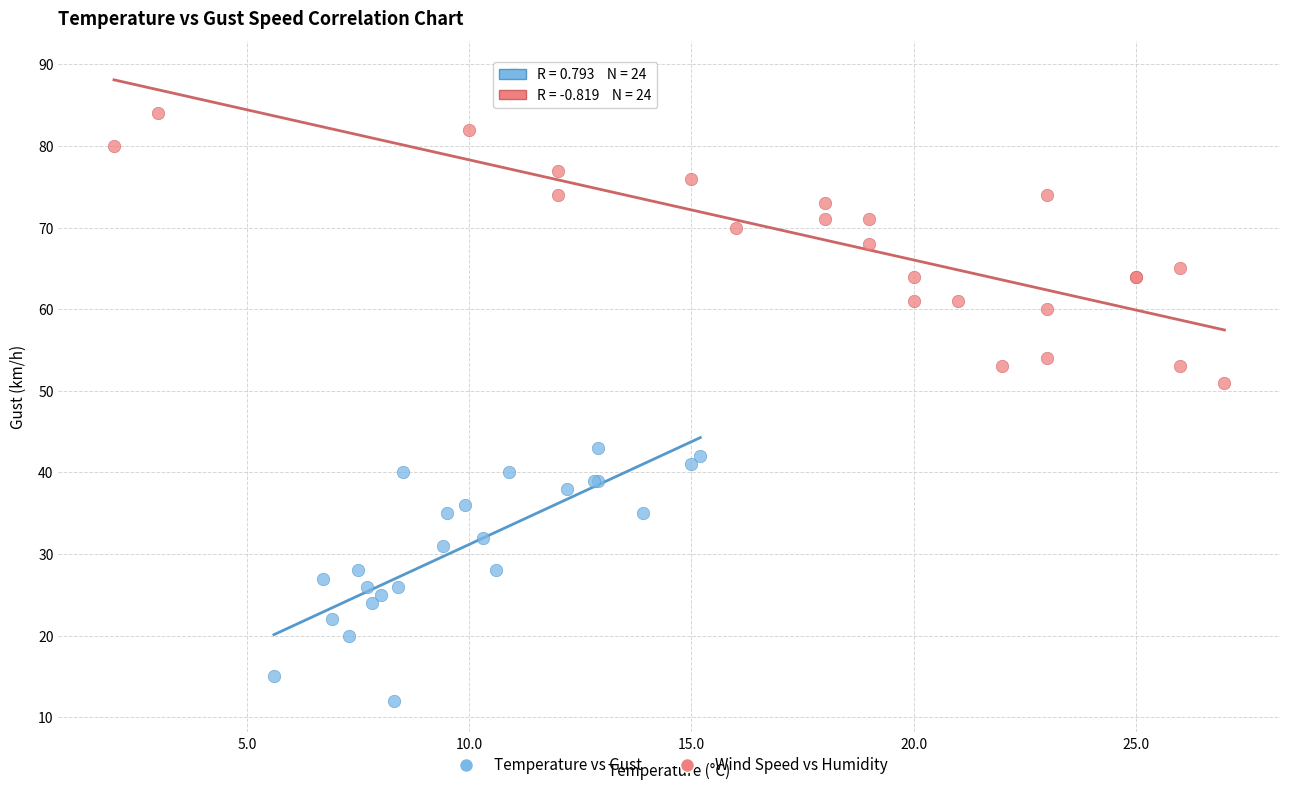

Which series has the largest Y range (max minus min)?

Wind Speed vs Humidity